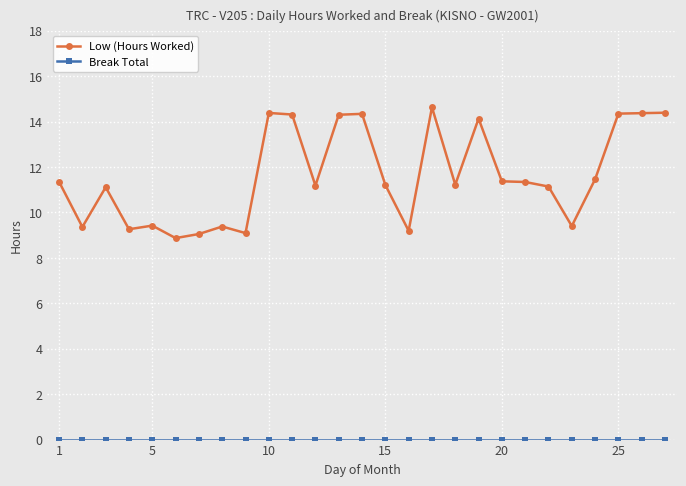

How many categories are shown in the chart?

27